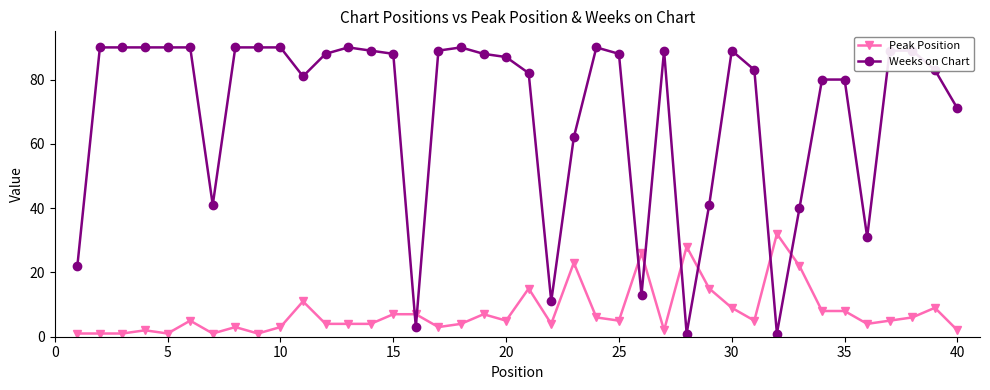

How many times do Peak Position and Weeks on Chart cross each other?

8